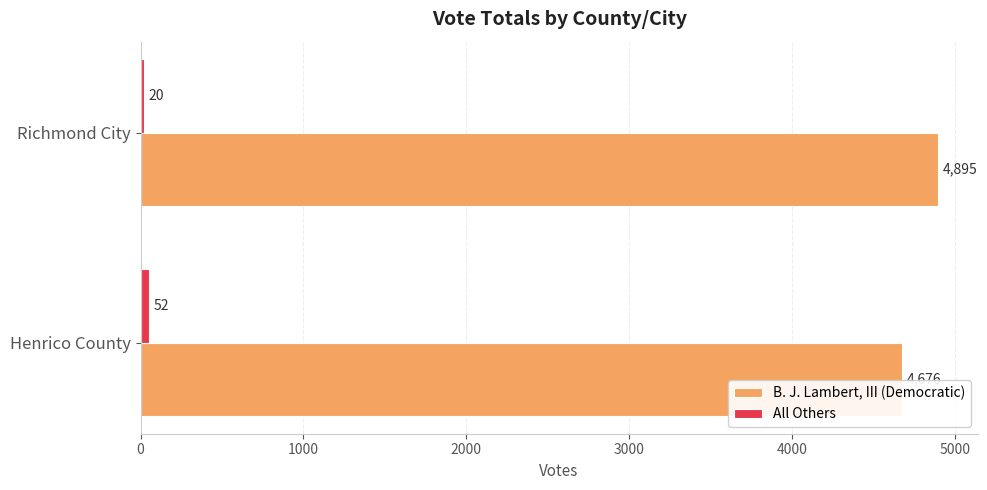

What is the maximum value shown in the chart?

4895